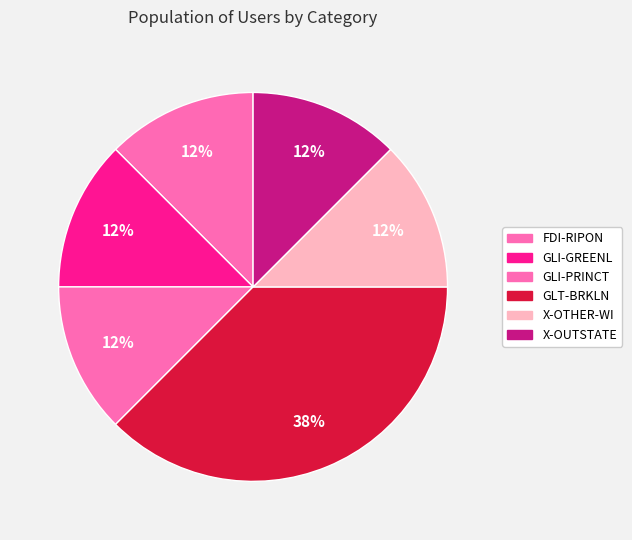

How many segments does this pie chart have?

6